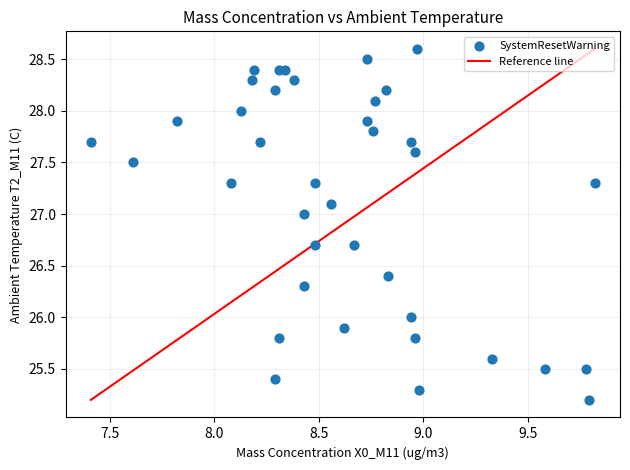

What is the range of Y values (max minus min)?

3.4